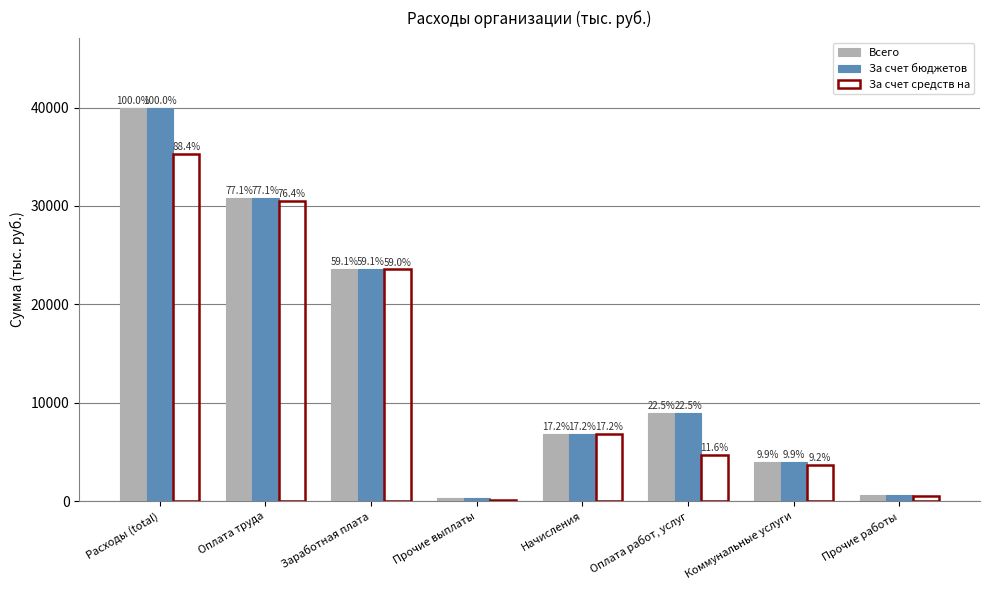

What are all the series names shown in the legend?

Всего, За счет бюджетов, За счет средств на